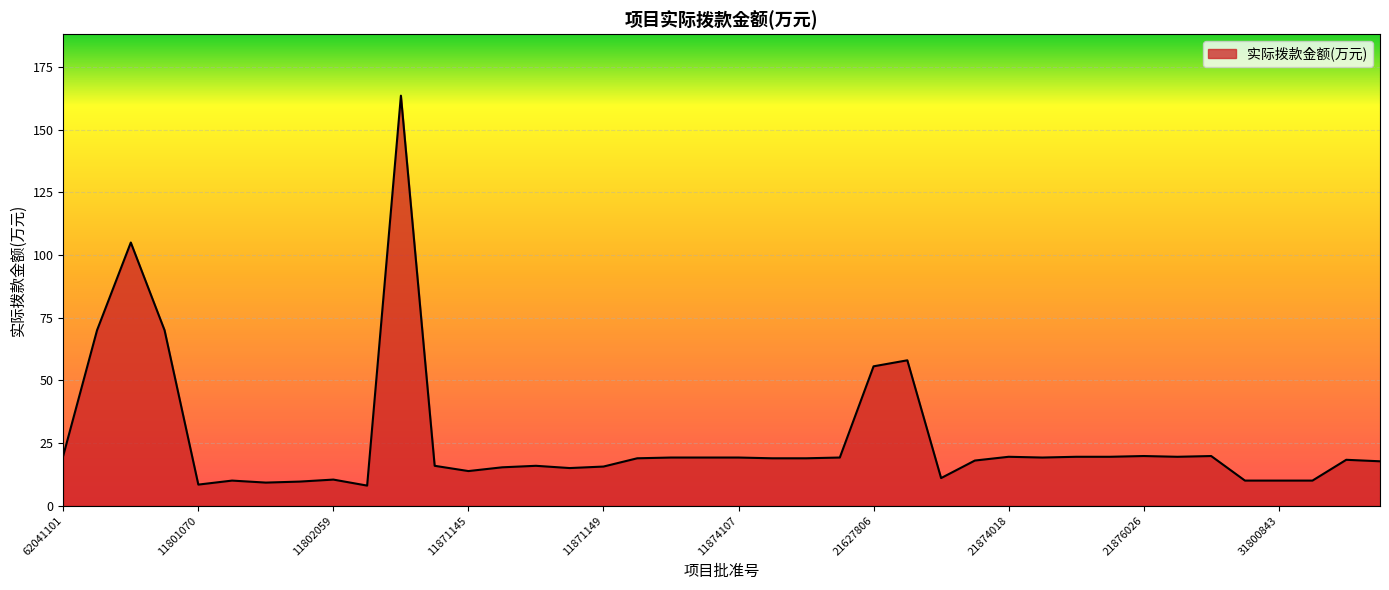

What is the greatest value displayed?

163.6